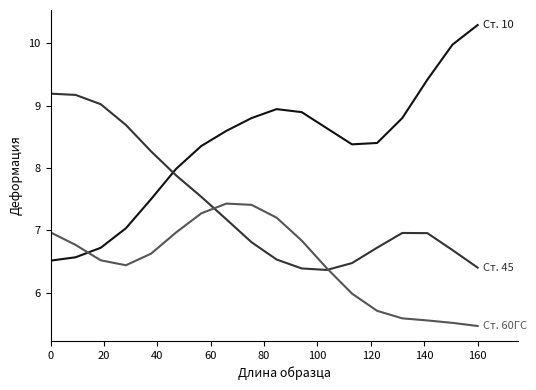

What is the maximum value shown in the chart?

10.3